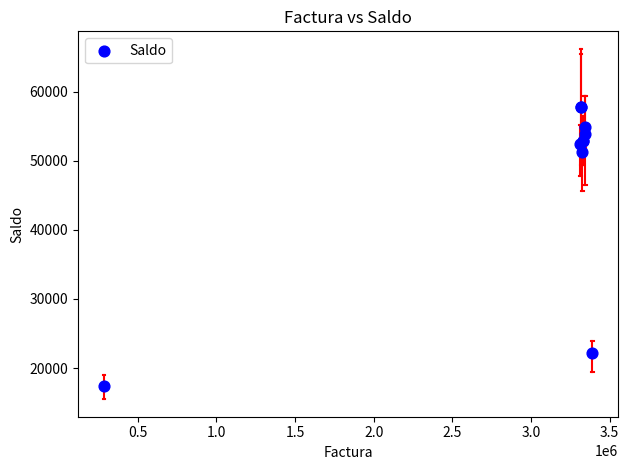

What Y value in the scatter plot is closest to 37562?

51300